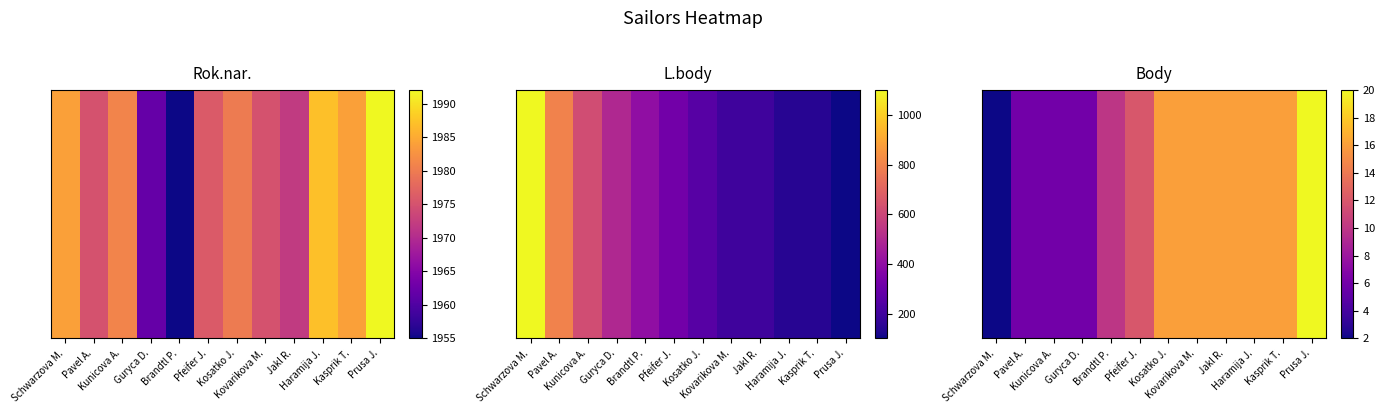

Rank the categories by value from lowest to highest.

Schwarzova M., Pavel A., Kunicova A., Guryca D., Brandtl P., Pfeifer J., Kosatko J., Kovarikova M., Jakl R., Haramija J., Kasprik T., Prusa J.